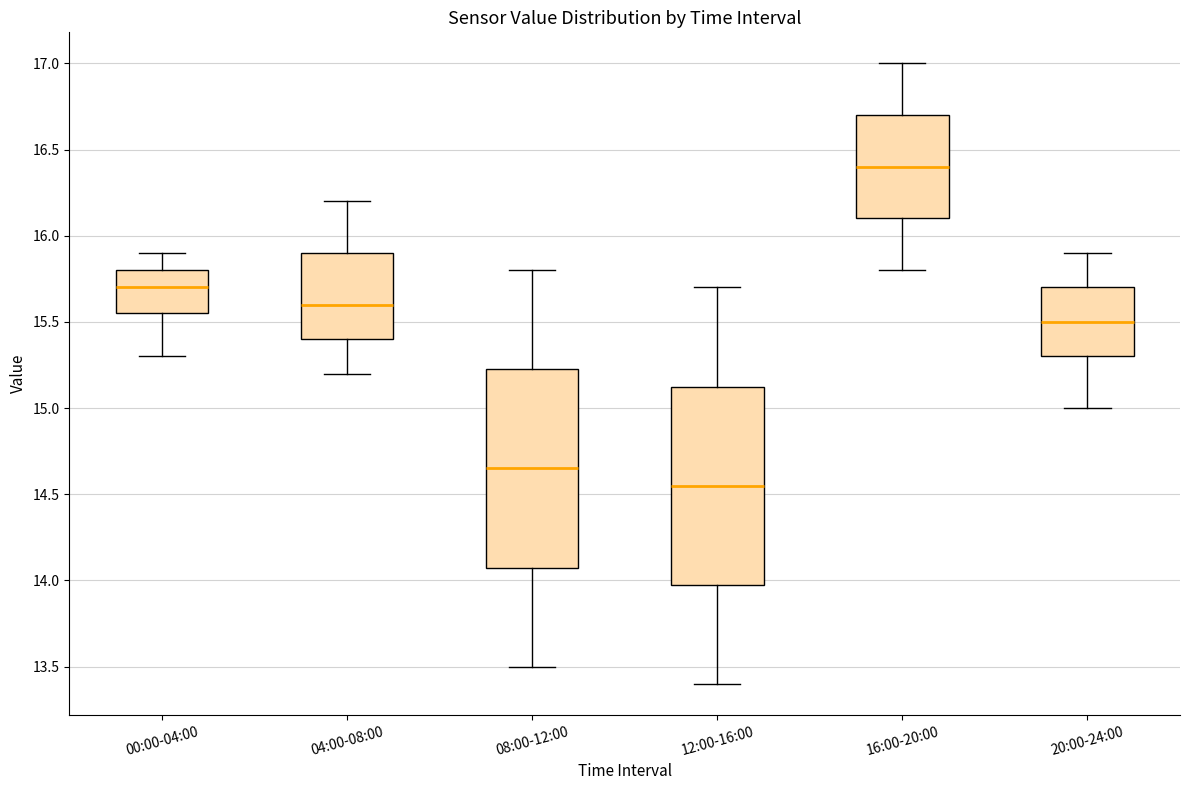

Where is the upper edge of the box for 00:00-04:00 on the y-axis? The values are not printed on the chart, so give them approximately, as read against the axis.

15.80